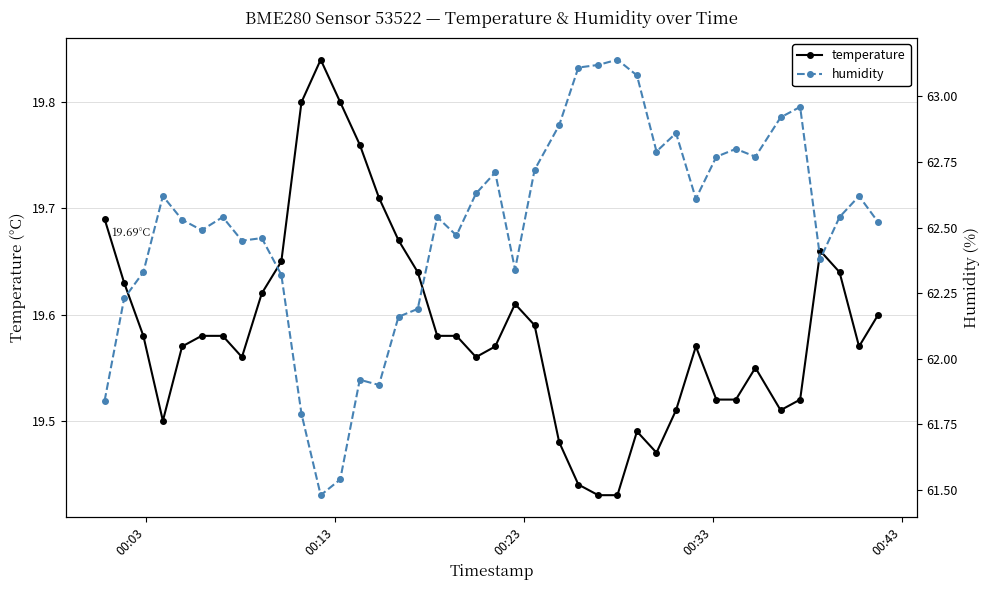

True or false: humidity and temperature intersect in this chart.

False